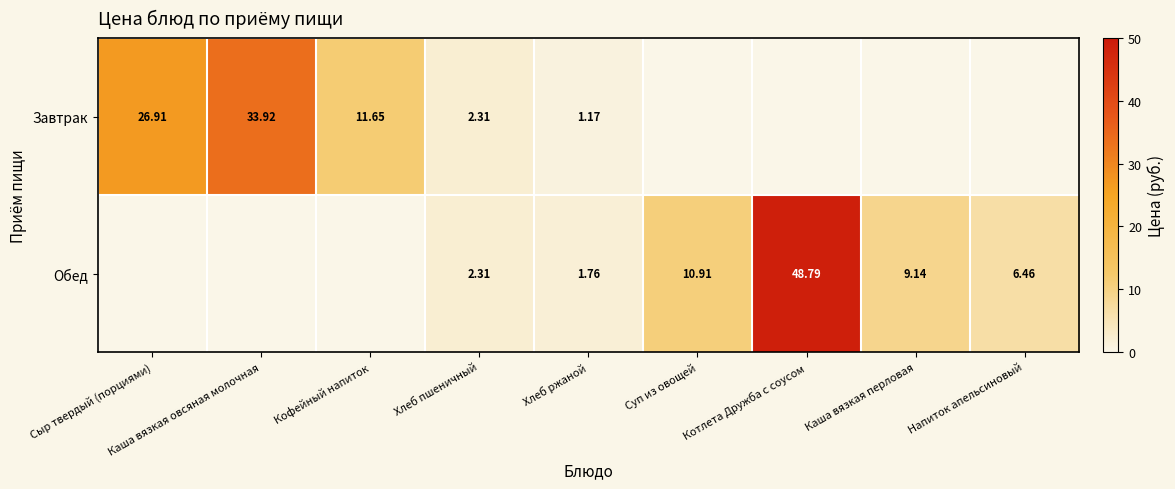

Which category has the highest value across all series?

Котлета Дружба с соусом